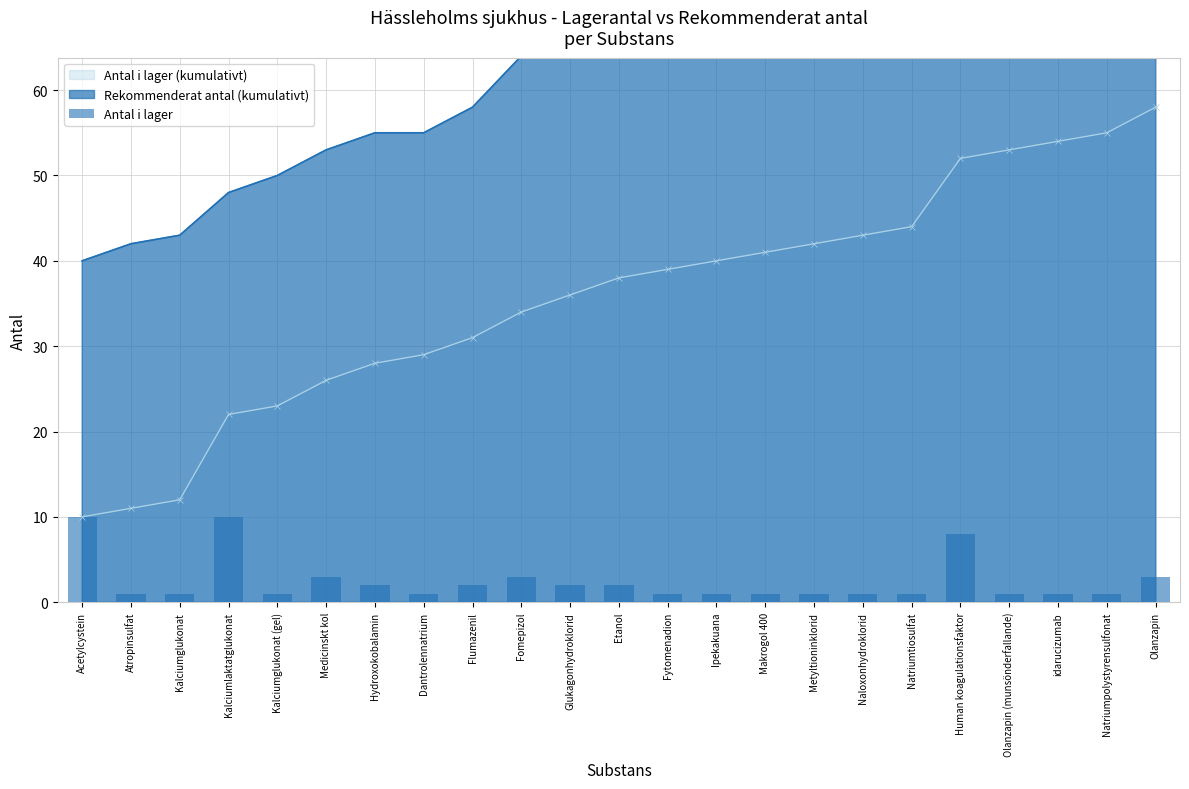

Reading left to right, transcribe all the data shown in this chart.

10	1	1	10	1	3	2	1	2	3	2	2	1	1	1	1	1	1	8	1	1	1	3